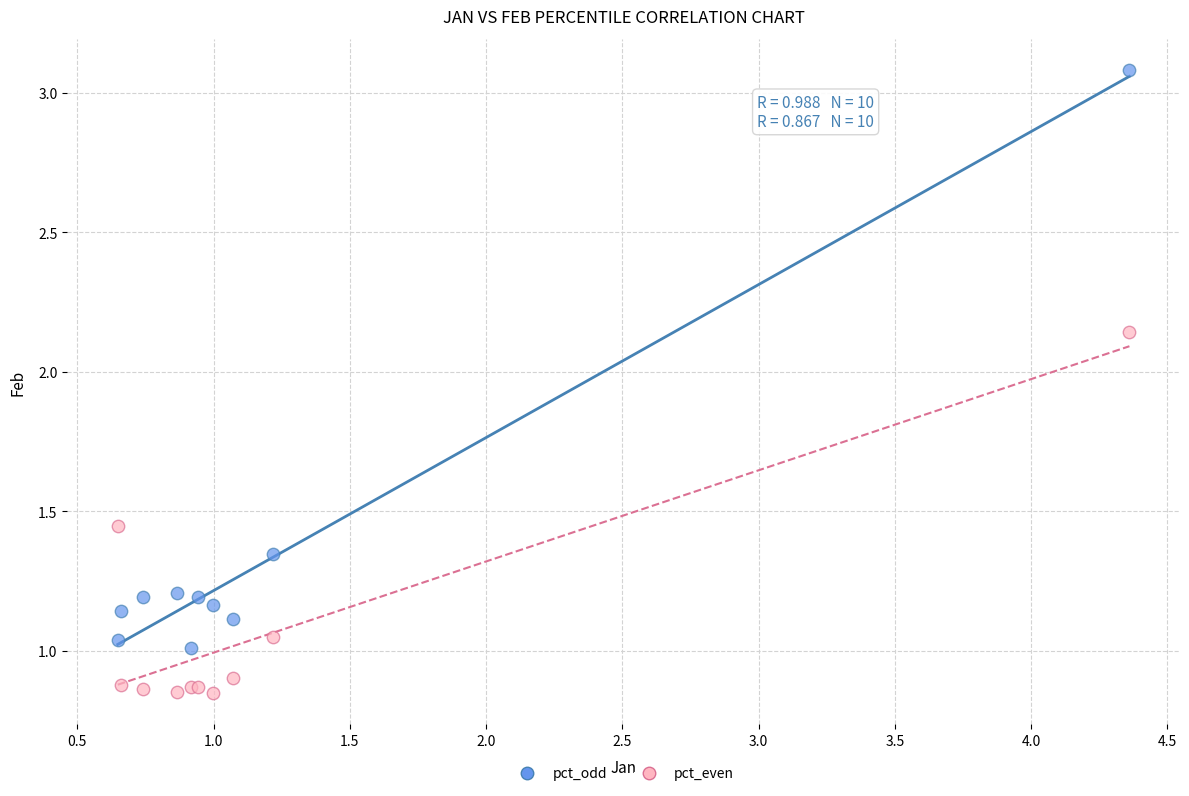

What is the X range (max minus min) for the scatter plot?

3.7